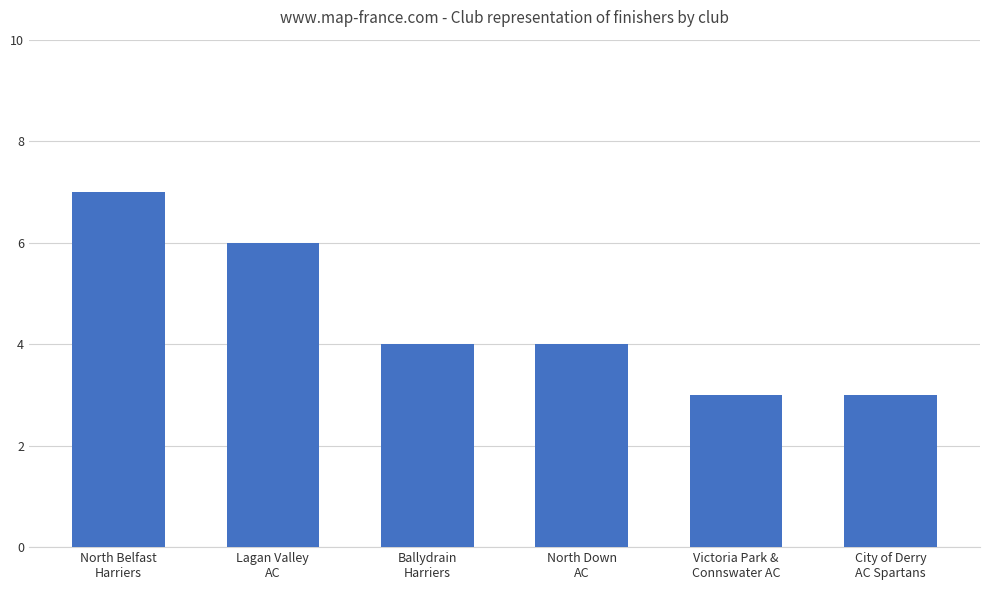

The chart shows a value of 2 at City of Derry
AC Spartans. True or false?

False